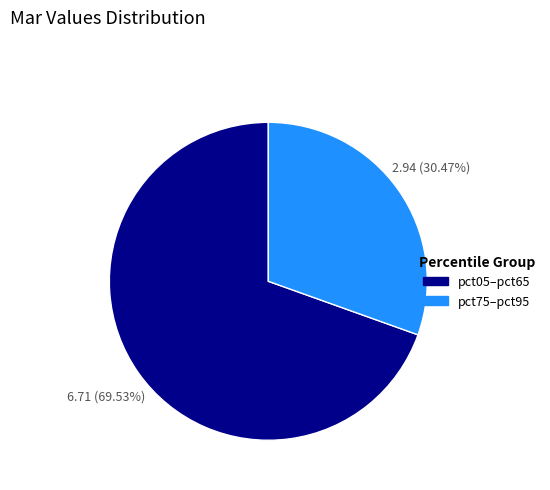

Between pct75–pct95 and pct05–pct65, which is larger?

pct05–pct65